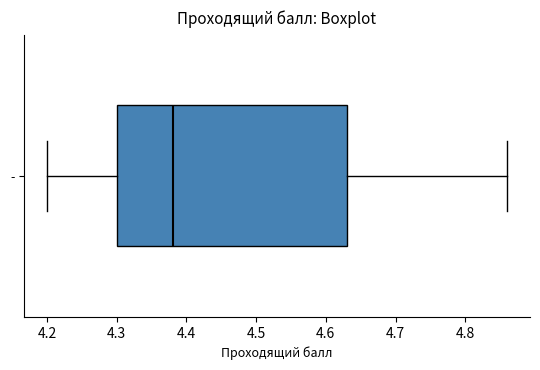

Read this box plot against the x-axis: the position of the median line, the range covered by the box, and the ends of both whiskers. The values are not printed on the chart, so give them approximately, as read against the axis.

median 4.38, box 4.30 to 4.63, whiskers 4.20 to 4.86